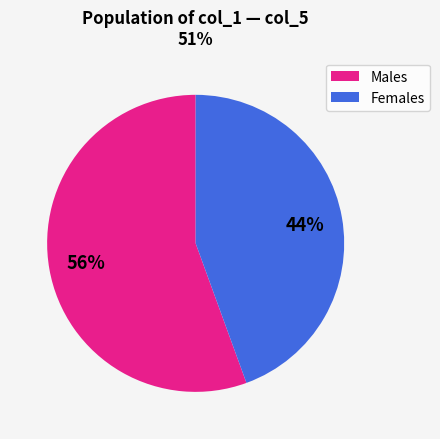

To the nearest percent, what is the average slice percentage?

50%